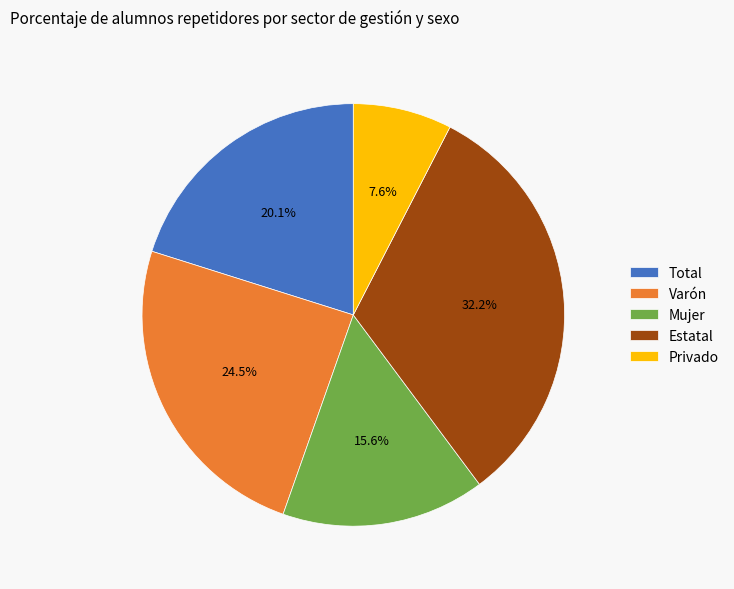

Combined, what portion of the pie is Estatal and Privado?

39.8%